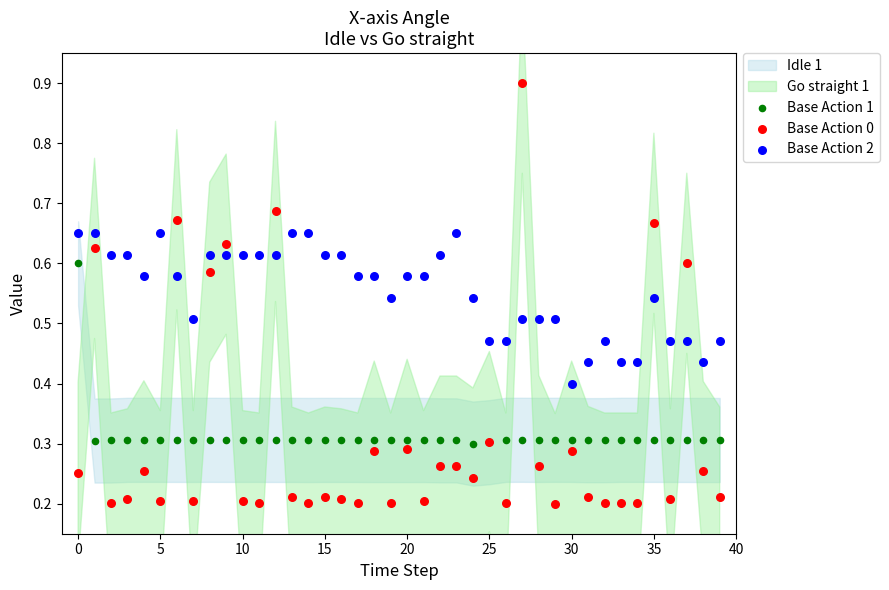

Which series reaches the maximum Y coordinate?

Base Action 0